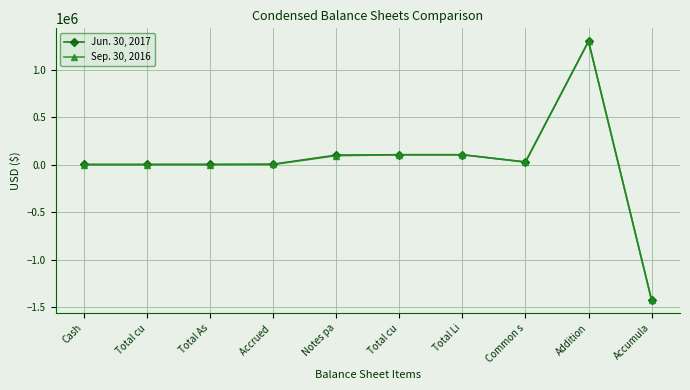

How many lines are shown in the chart?

2